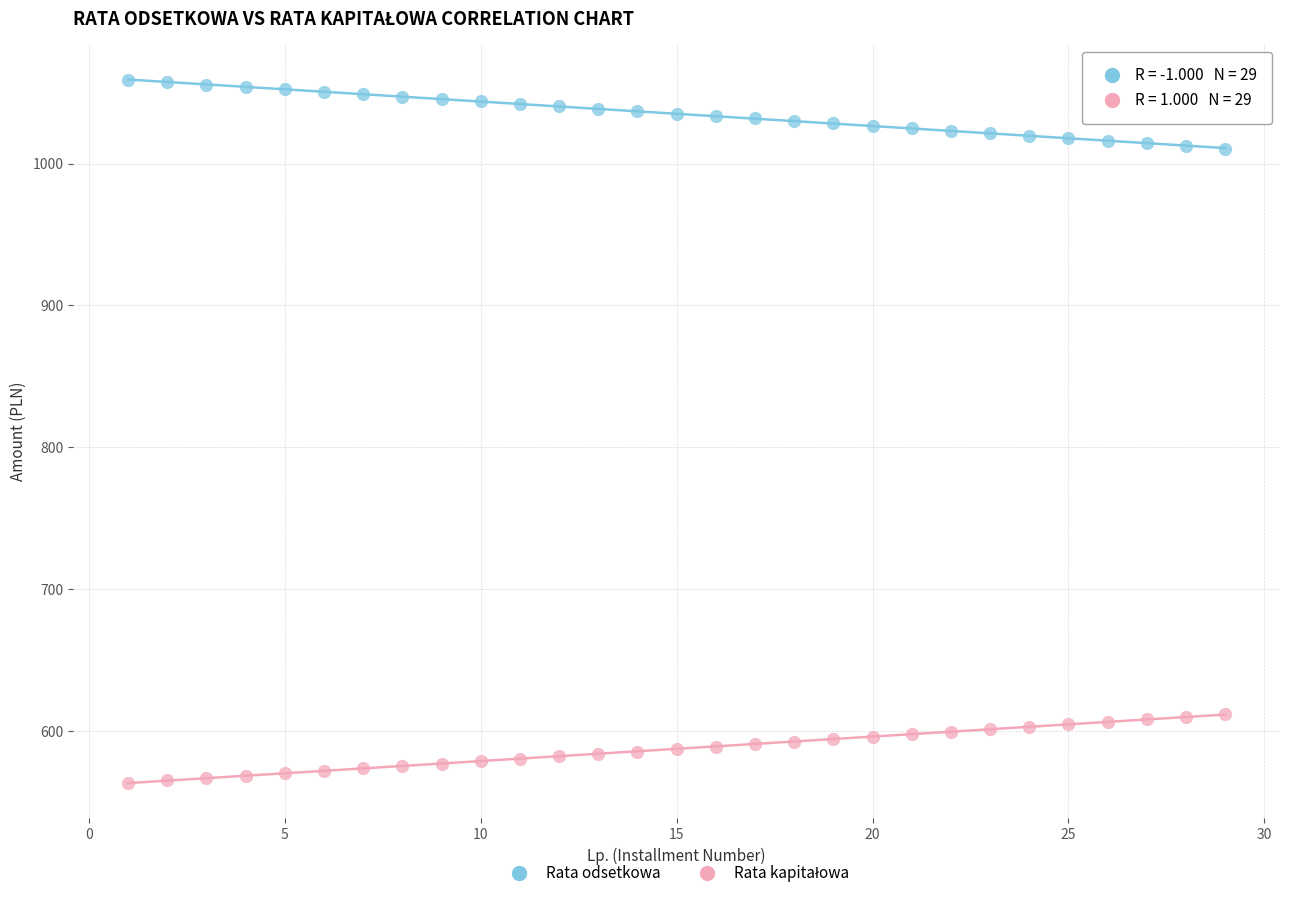

Which series contains the highest Y value?

Rata odsetkowa